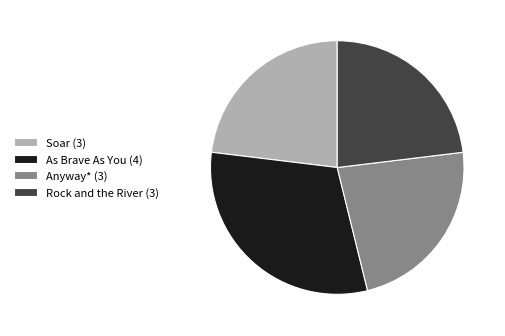

Is it true that As Brave As You (4) is 45% of the pie?

False